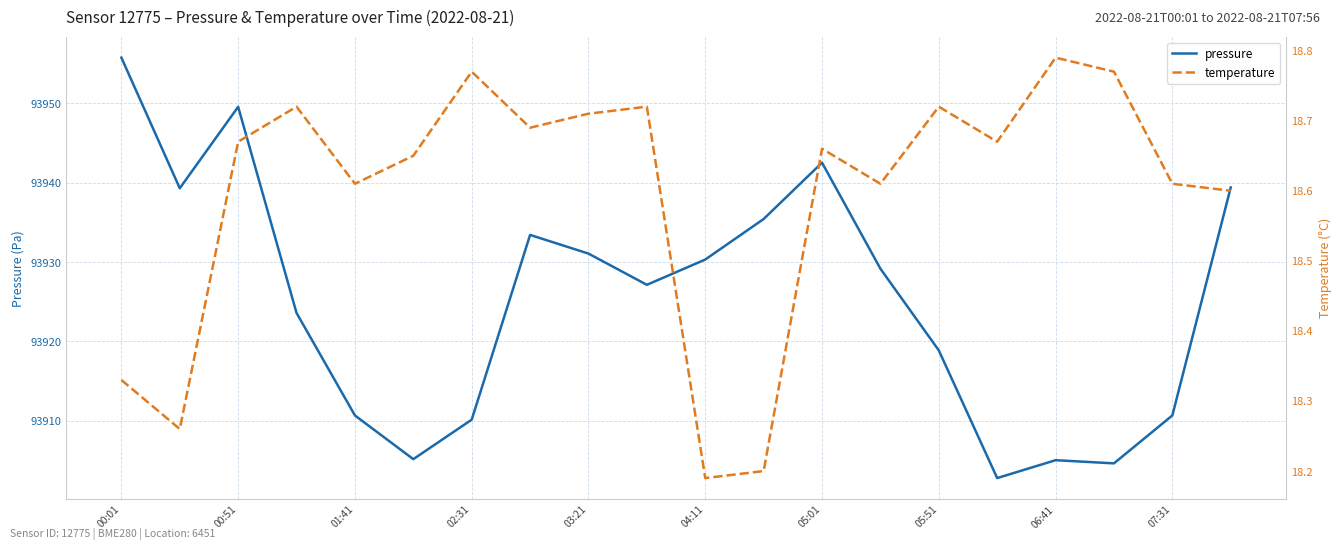

True or false: temperature and pressure cross at least once.

False